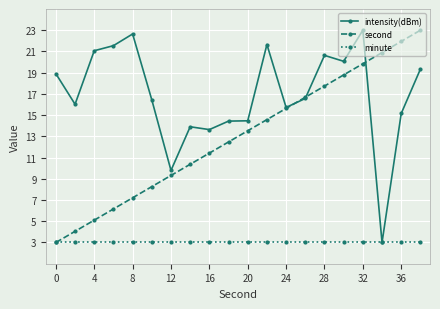

What is the greatest value displayed?

23.0